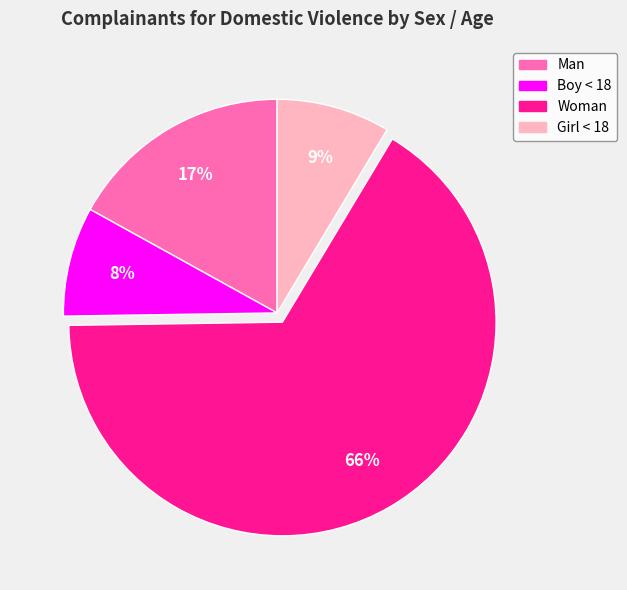

How many slices are in this pie chart?

4